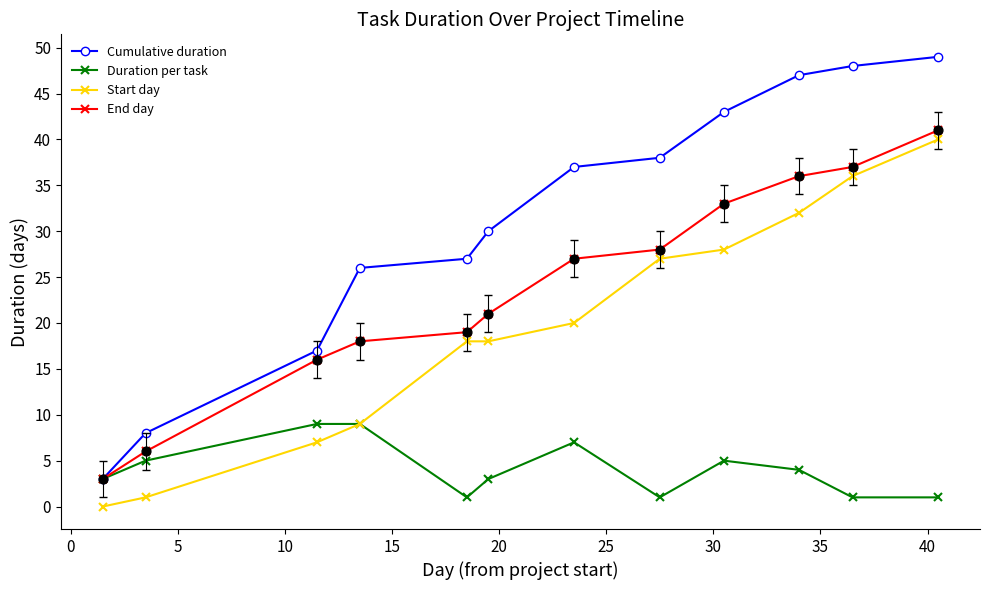

Which series has the widest spread of values?

Cumulative duration